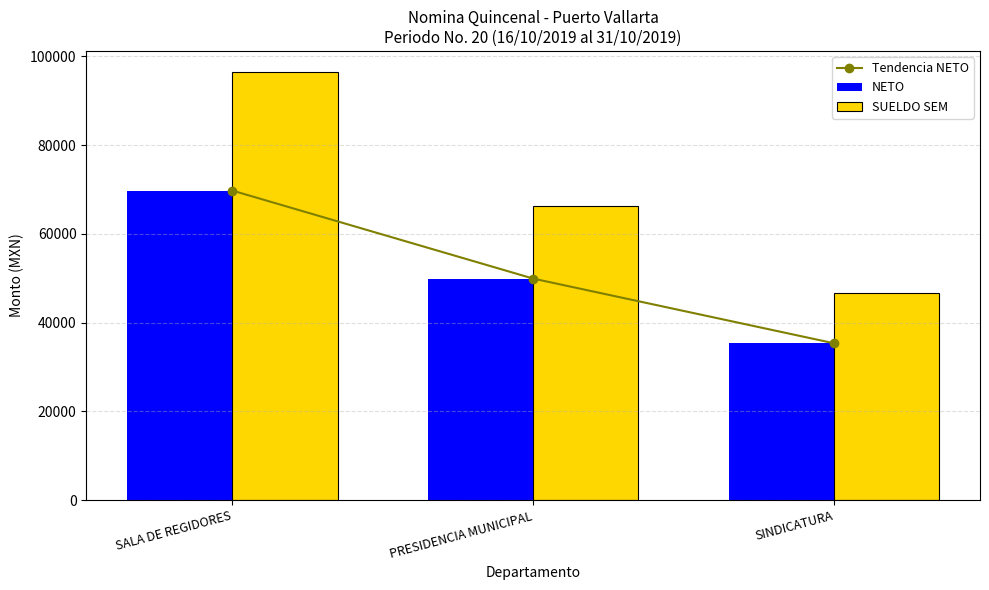

Reading left to right, what are all the values shown in this chart?

Tendencia NETO: 69771.0	49933.0	35354.0
NETO: 69771.0	49933.0	35354.0
SUELDO SEM: 96418.4	66214.8	46684.7